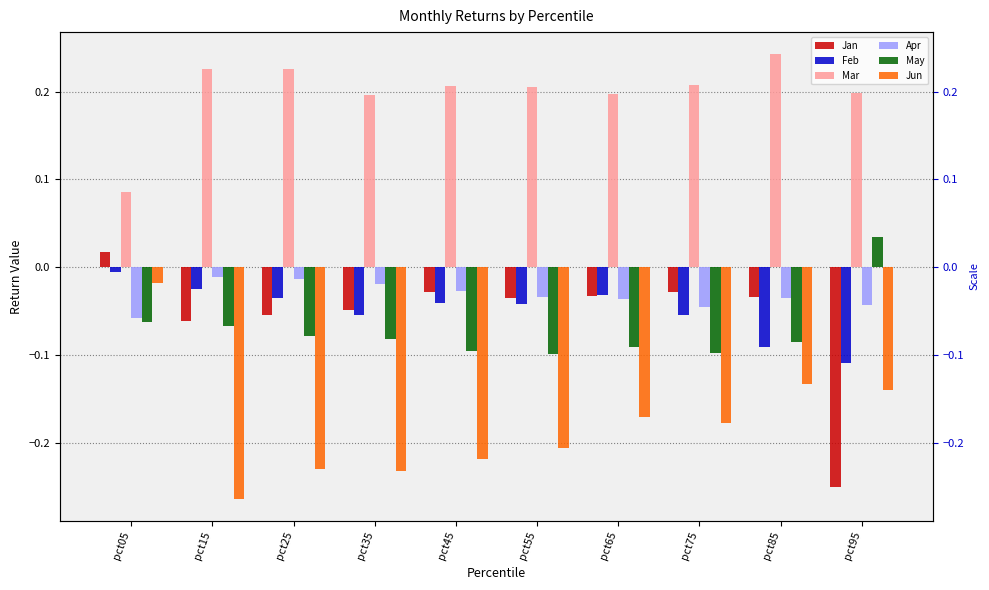

Which series has the largest total across all categories?

Mar